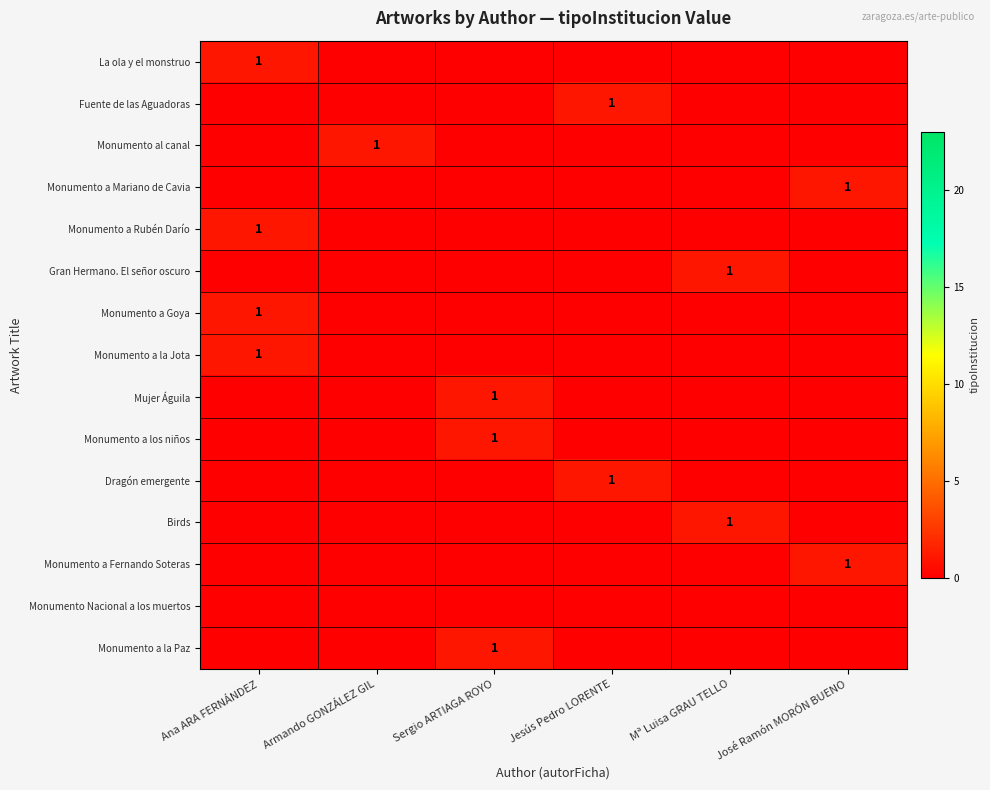

The Fuente de las Aguadoras series shows 1 at Jesús Pedro LORENTE. True or false?

True